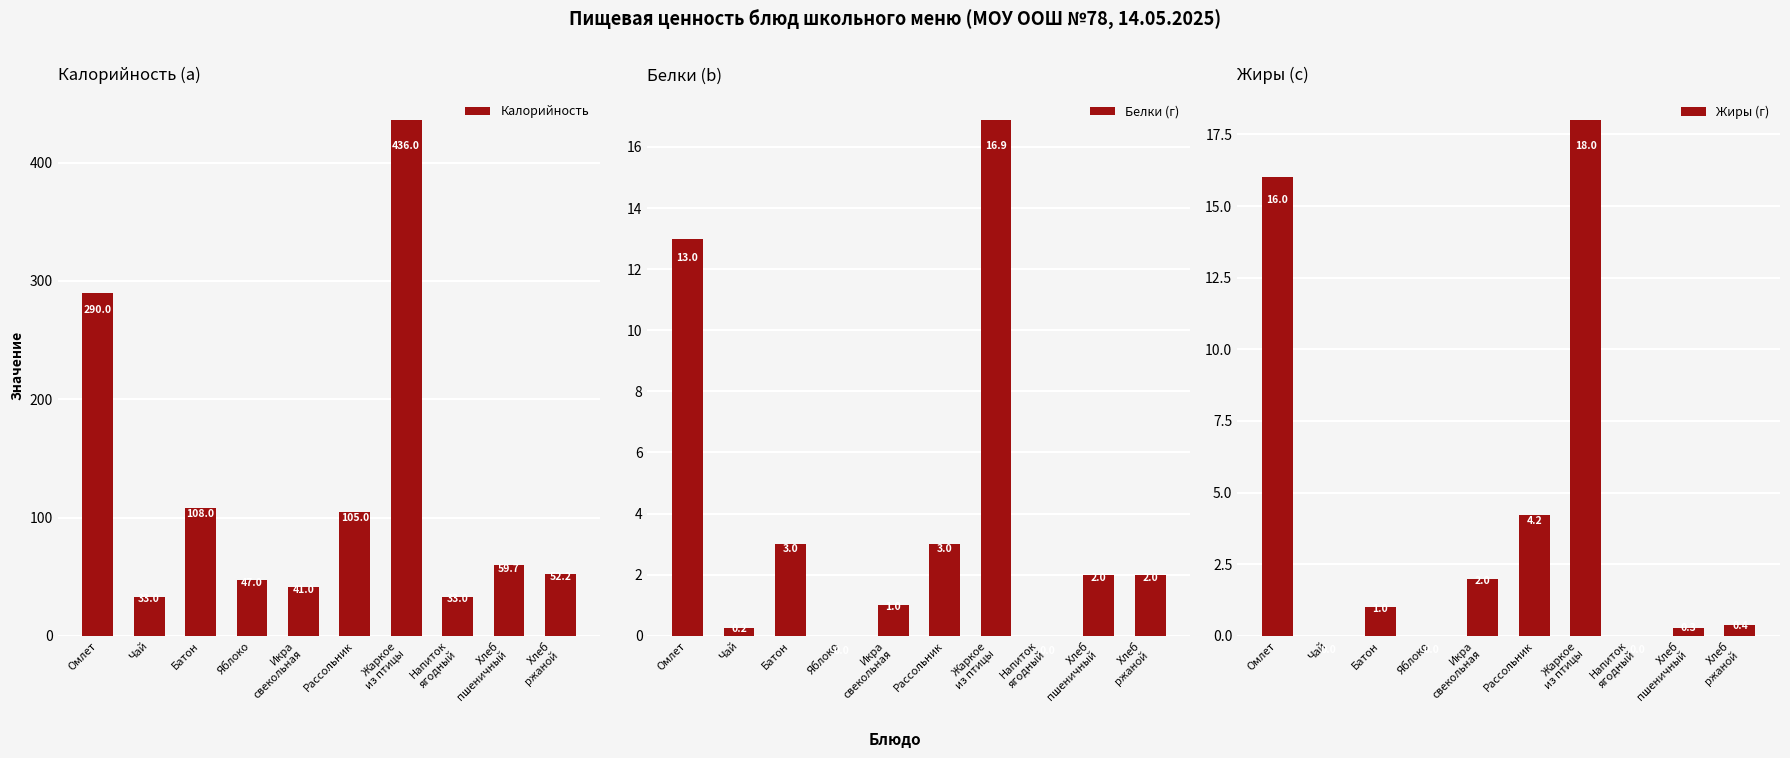

Reading left to right, list all the values displayed in this chart.

Калорийность: 290.0	33.0	108.0	47.0	41.0	105.0	436.0	33.0	59.7	52.2
Белки (г): 13.0	0.2	3.0	0.0	1.0	3.0	16.9	0.0	2.0	2.0
Жиры (г): 16.0	0.0	1.0	0.0	2.0	4.2	18.0	0.0	0.3	0.4